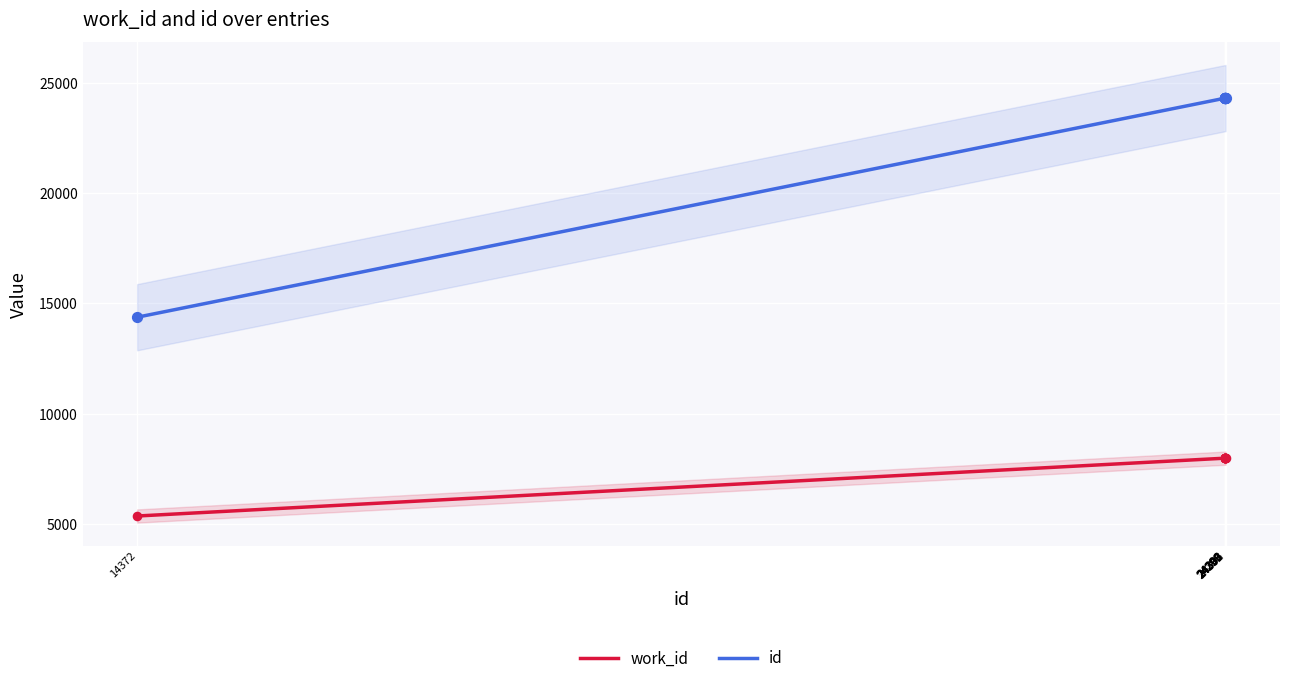

Which series has the largest total across all categories?

id